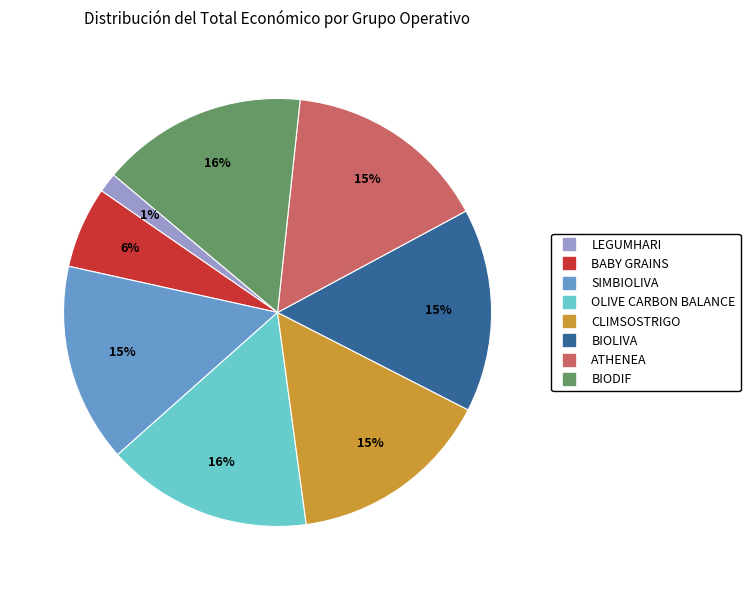

To the nearest percent, what portion does OLIVE CARBON BALANCE represent?

16%